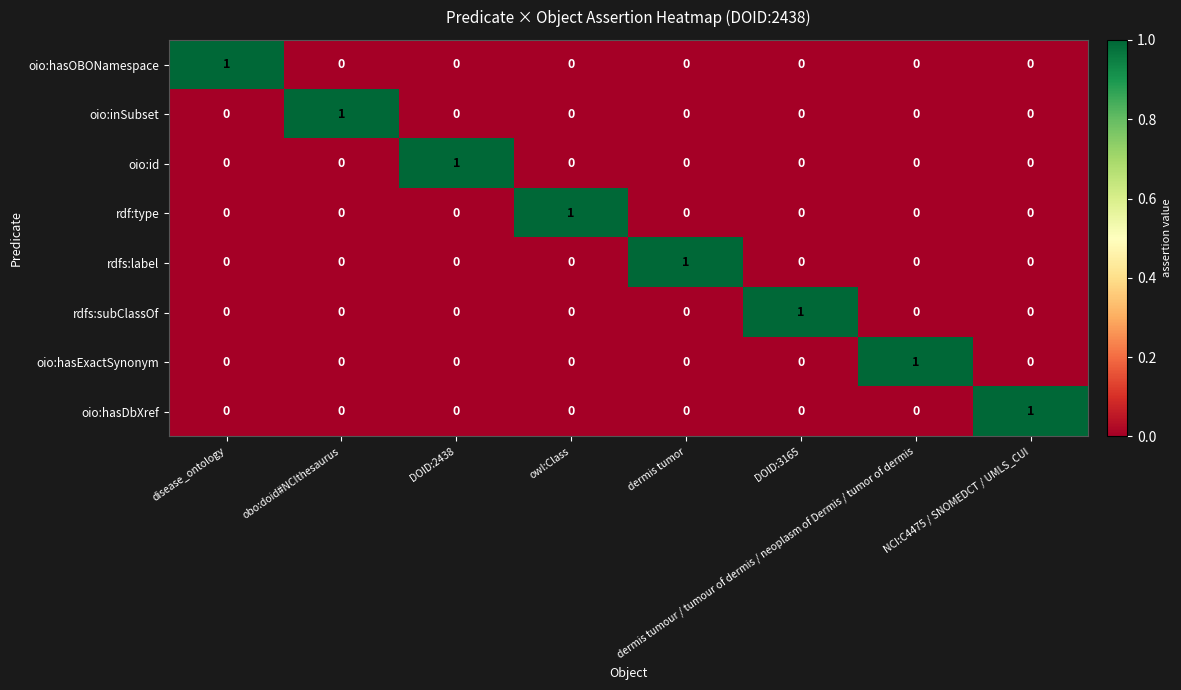

True or false: rdf:type has a value of 0 at disease_ontology.

True